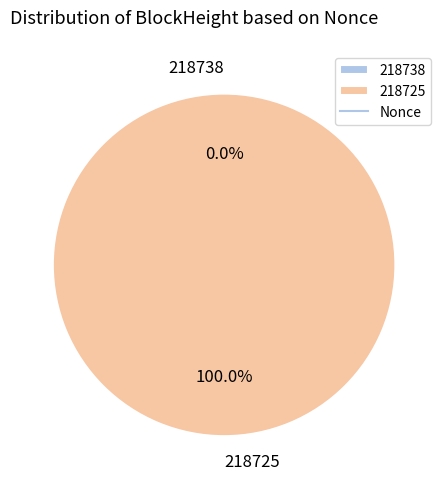

Is it true that 218738 is 8% of the pie?

False